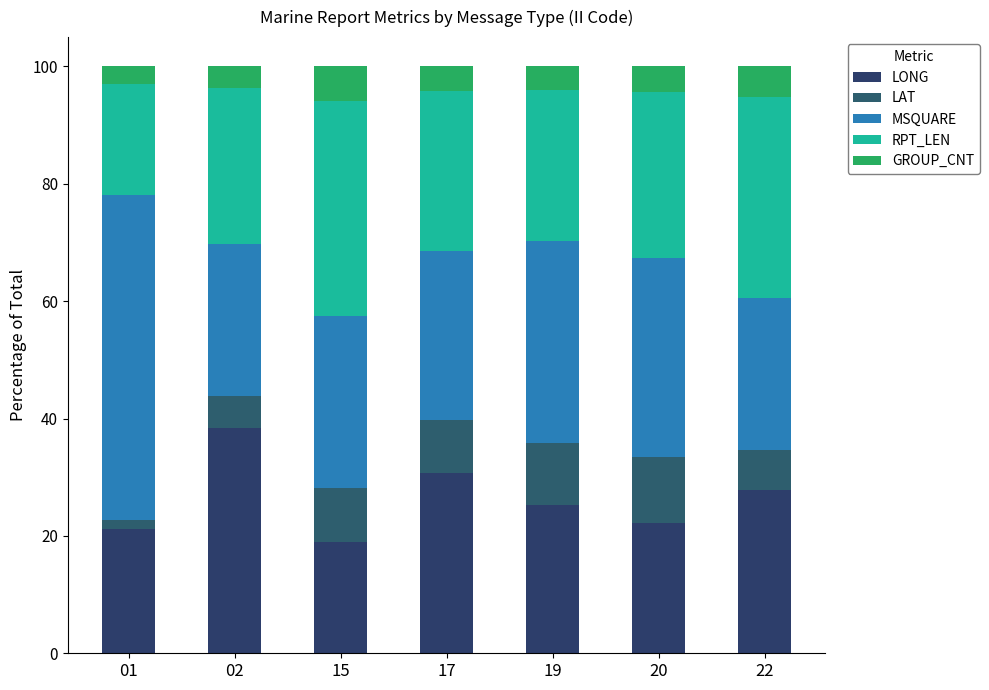

Where is RPT_LEN nearest to the value 27?

17